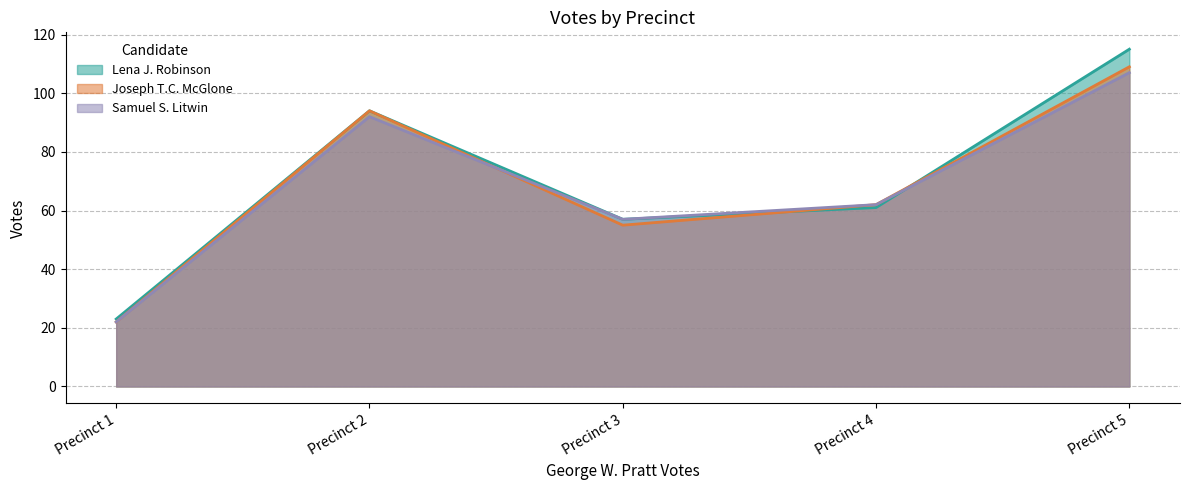

What is the average value of the Joseph T.C. McGlone series?

68